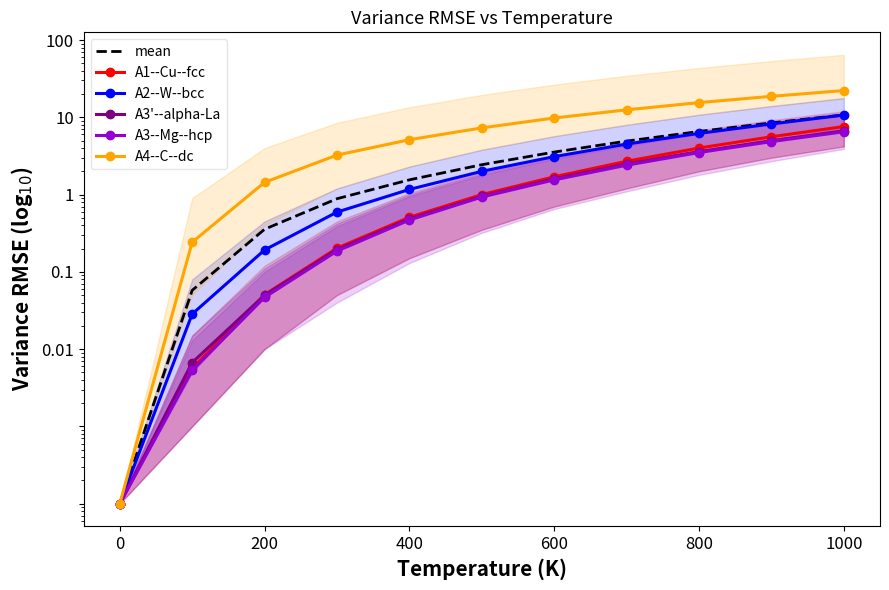

Count the number of categories in the chart.

11